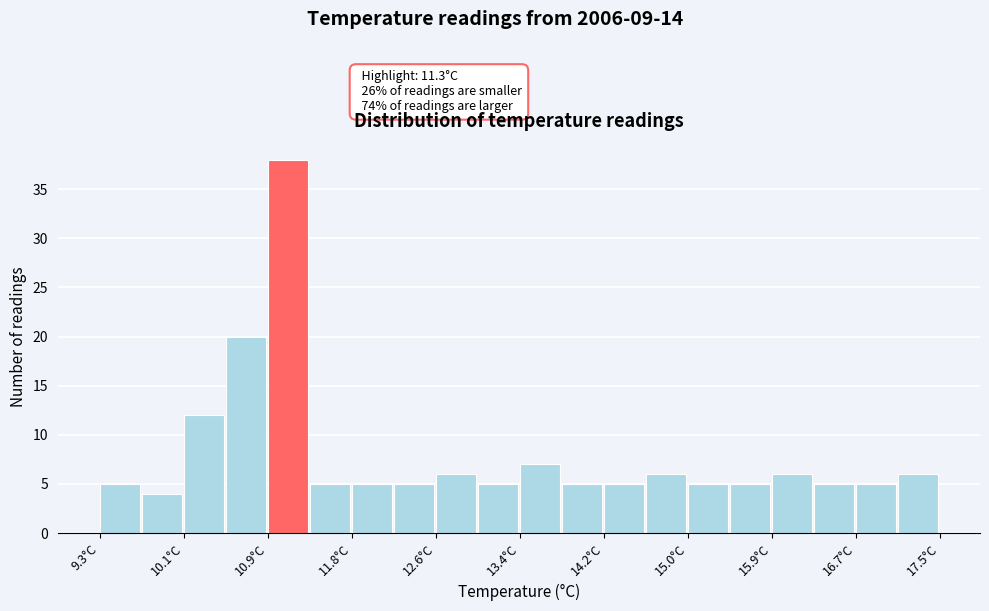

Over which range of the x-axis is the bar tallest?

10.94 to 11.35